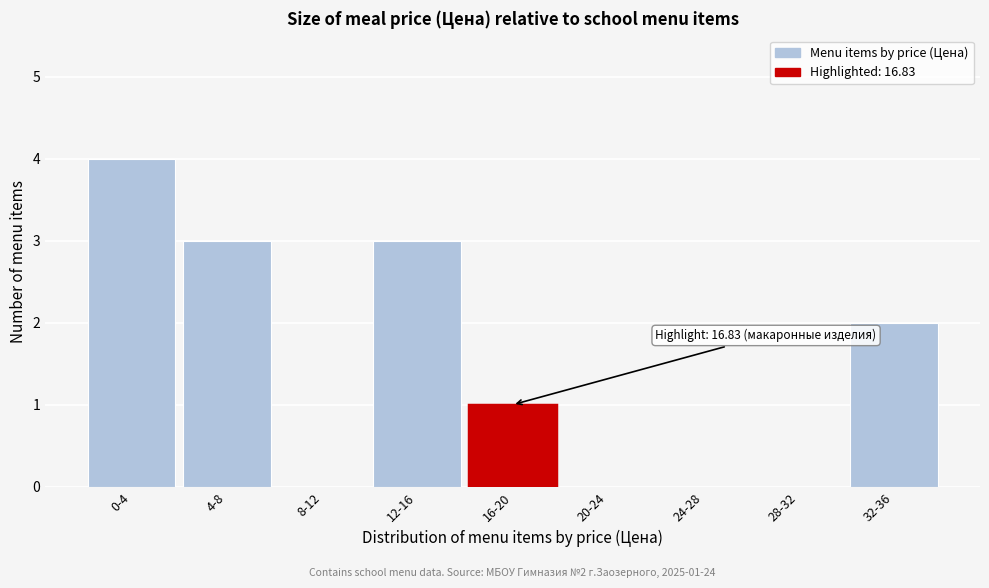

Reading left to right, extract all data points from this chart.

0-4=4	4-8=3	8-12=0	12-16=3	16-20=1	20-24=0	24-28=0	28-32=0	32-36=2